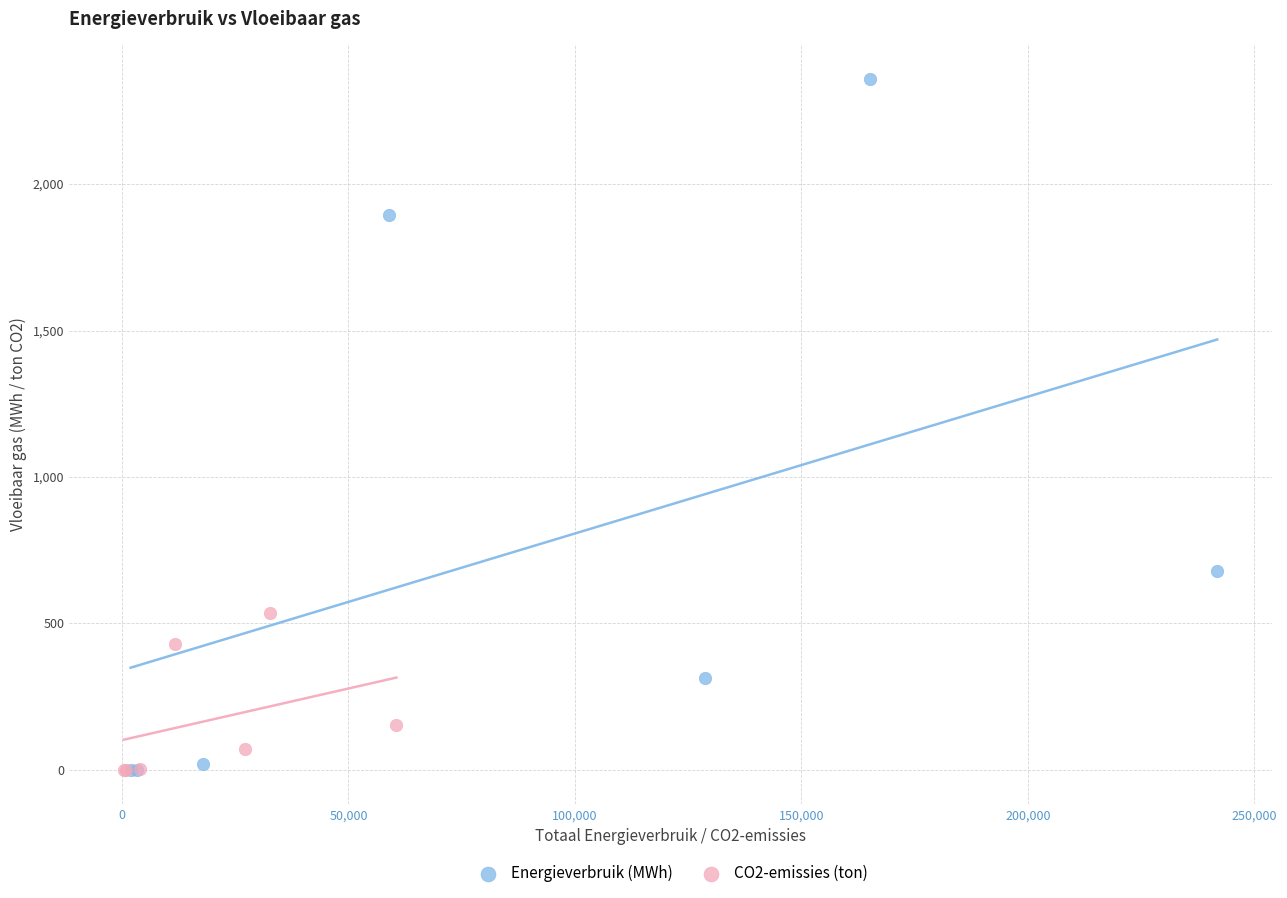

Which series reaches the maximum Y coordinate?

Energieverbruik (MWh)